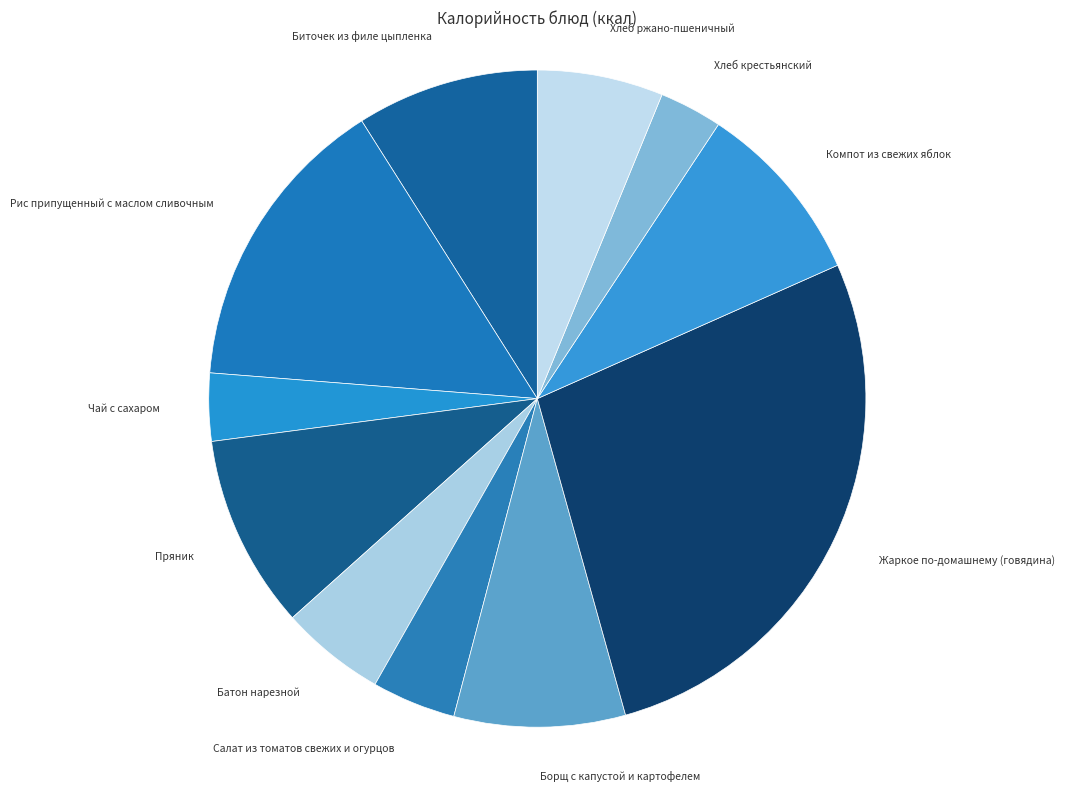

Which slice is the largest?

Жаркое по-домашнему (говядина)